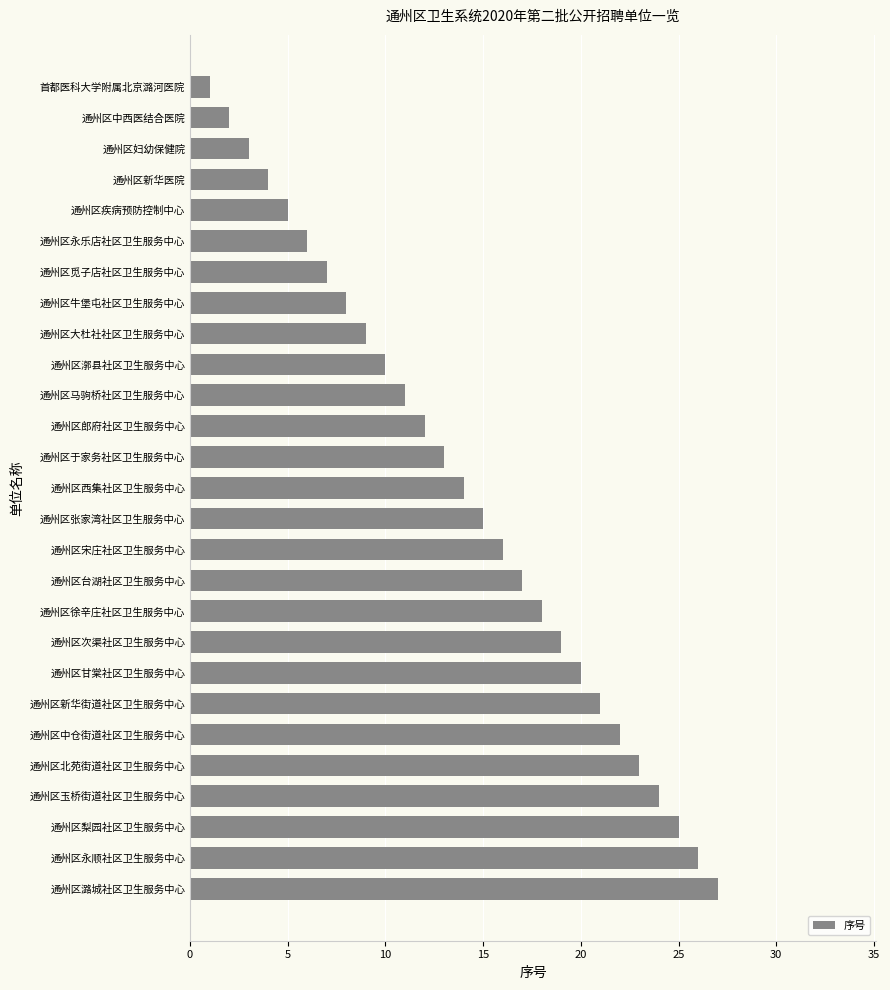

What is the average value?

14